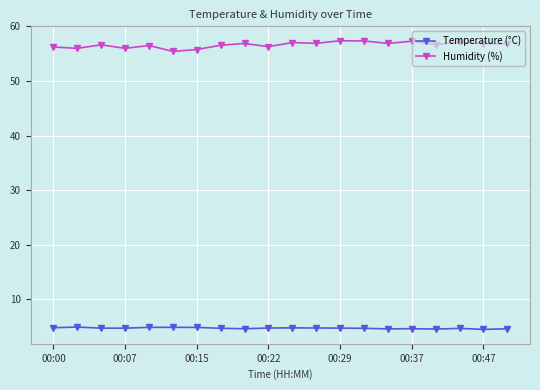

True or false: Humidity (%) and Temperature (°C) cross at least once.

False